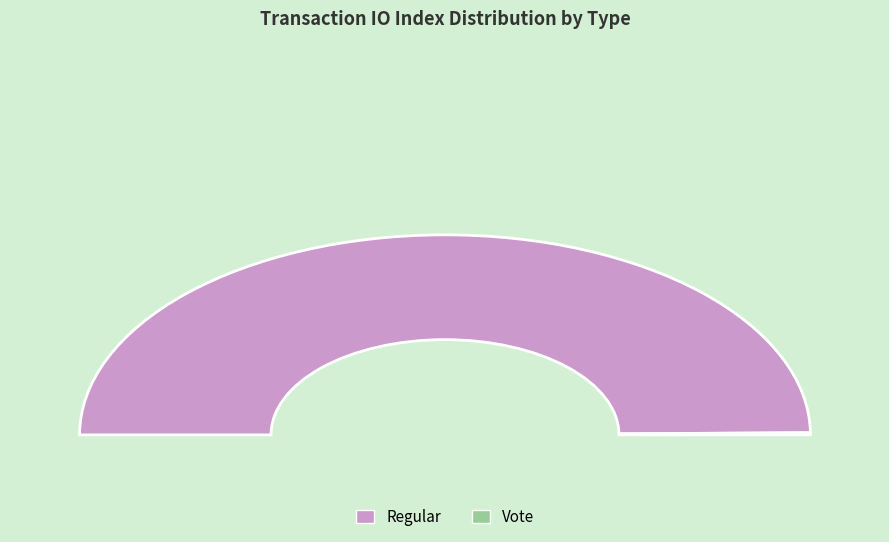

Do Vote (io_index=2) and Regular (io_index=581) together represent more than half of the pie?

Yes